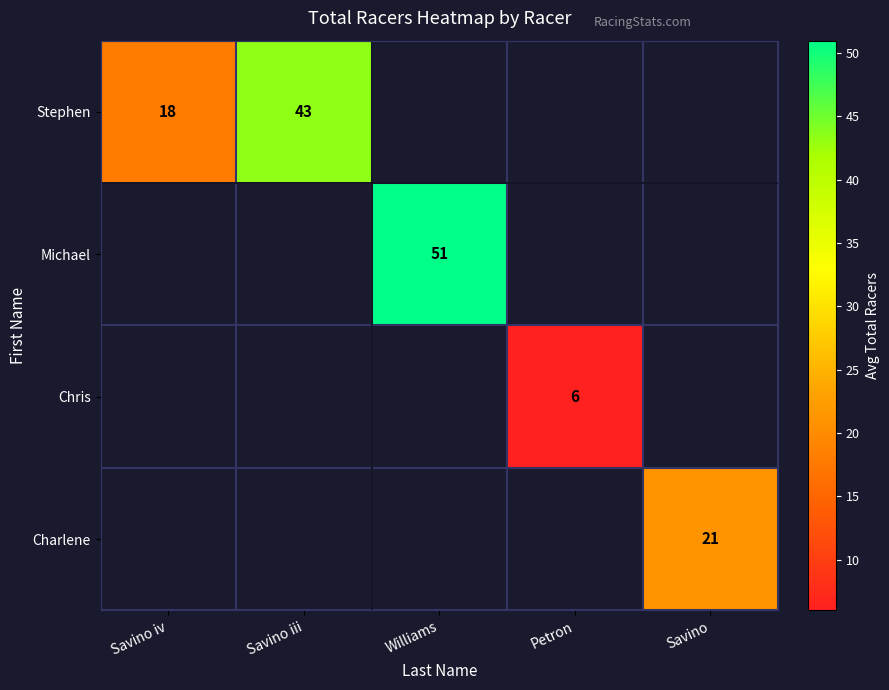

Which has a higher value, Petron or Savino?

Savino